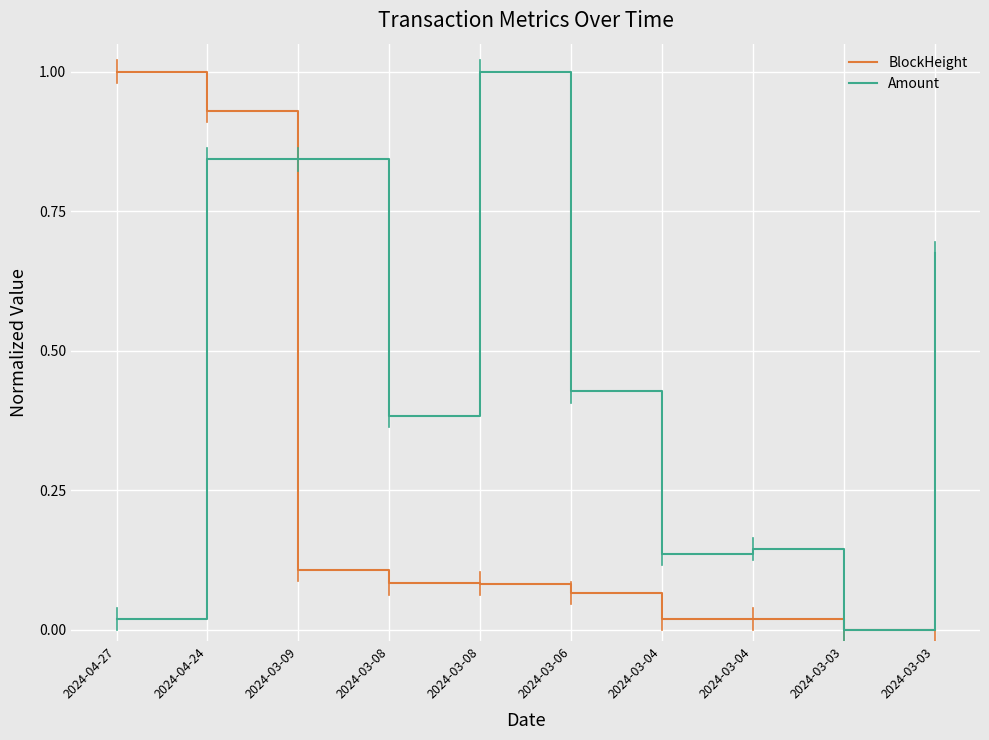

Is this an area chart (filled region under the line)?

No